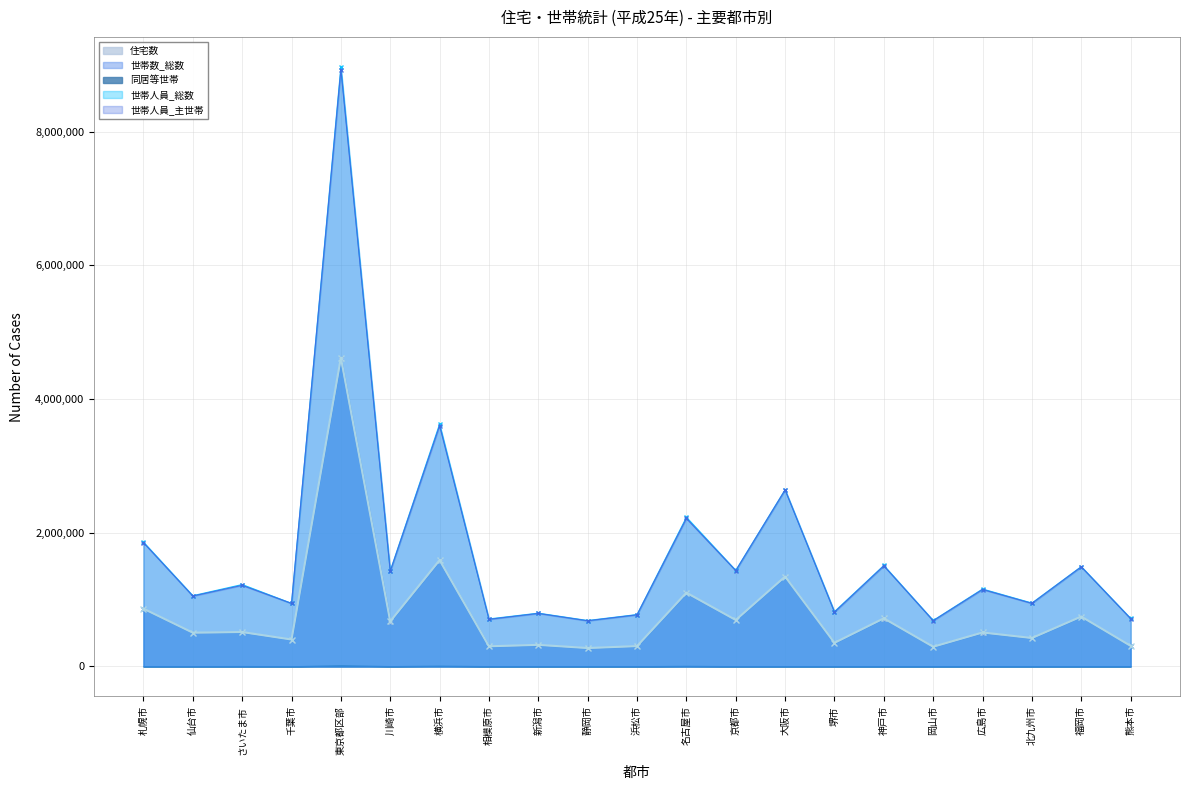

What is the average value of the 住宅数 series?

800030